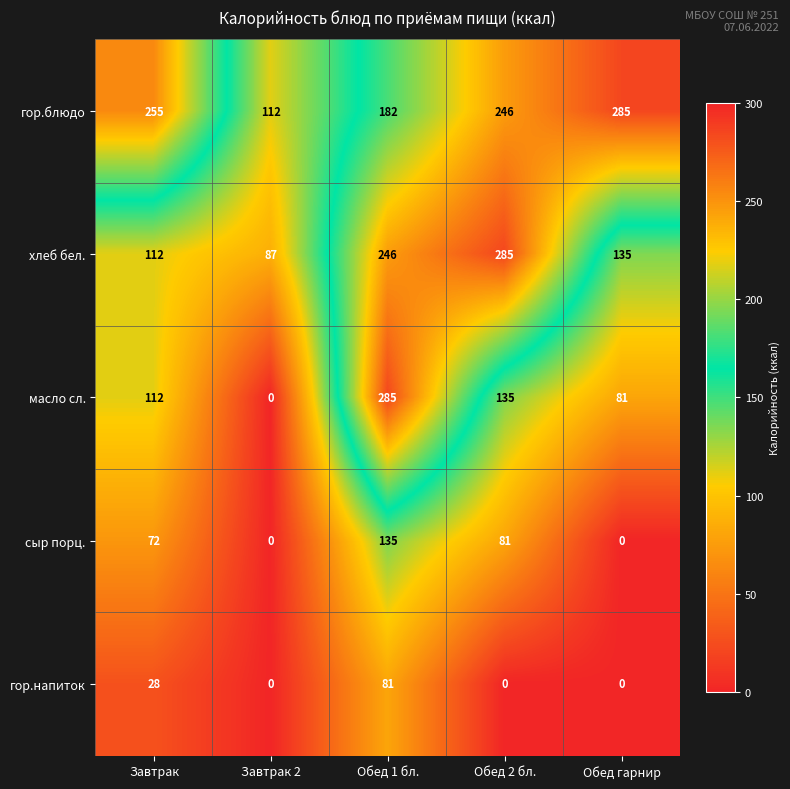

What is the sum of all сыр порц. values?

288